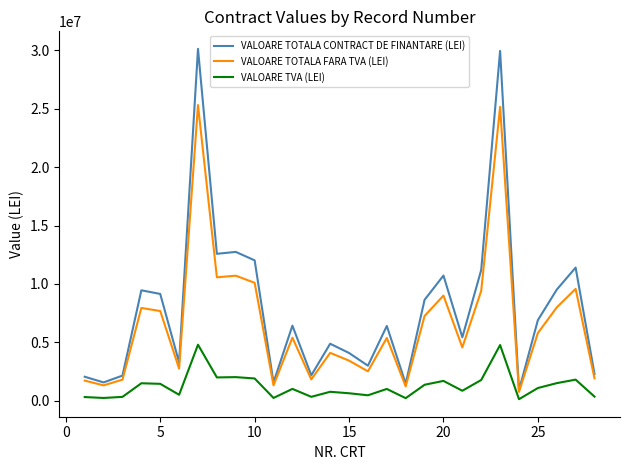

Which series has the widest spread of values?

VALOARE TOTALA CONTRACT DE FINANTARE (LEI)